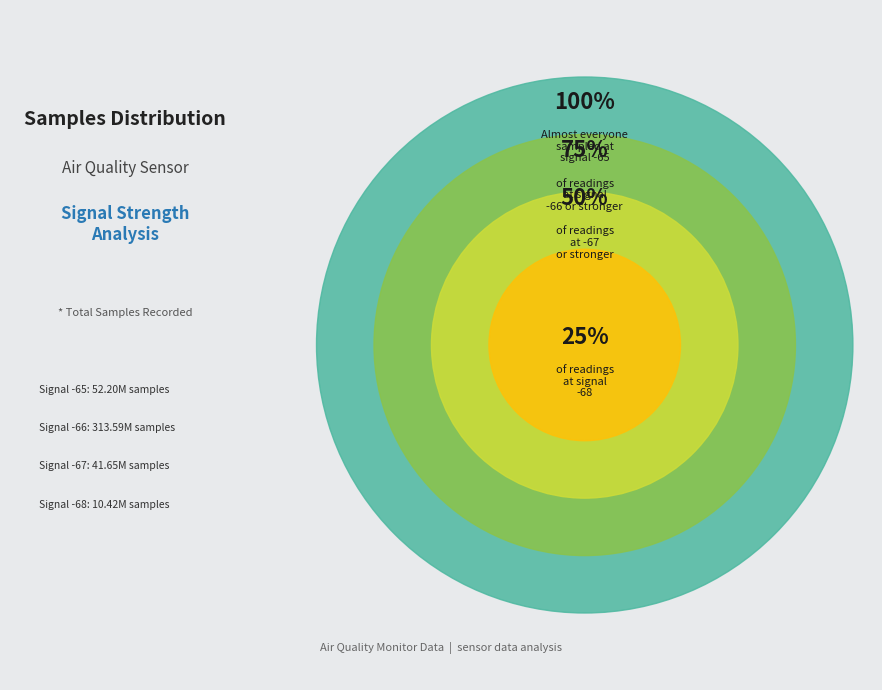

True or false: 38 accounts for 1% of the total.

False